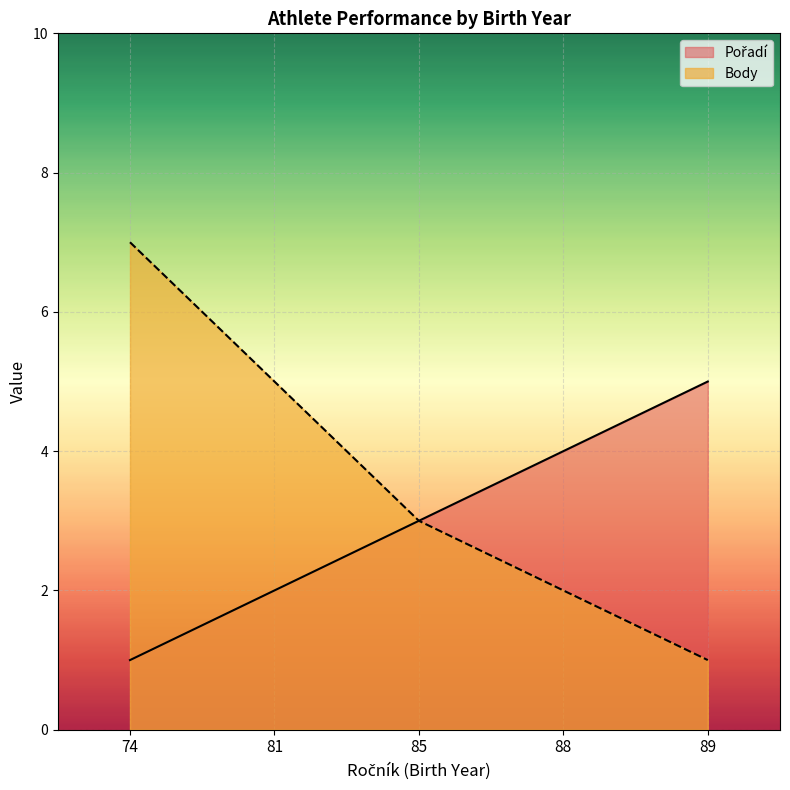

The value of Body at 89 is 0. True or false?

False